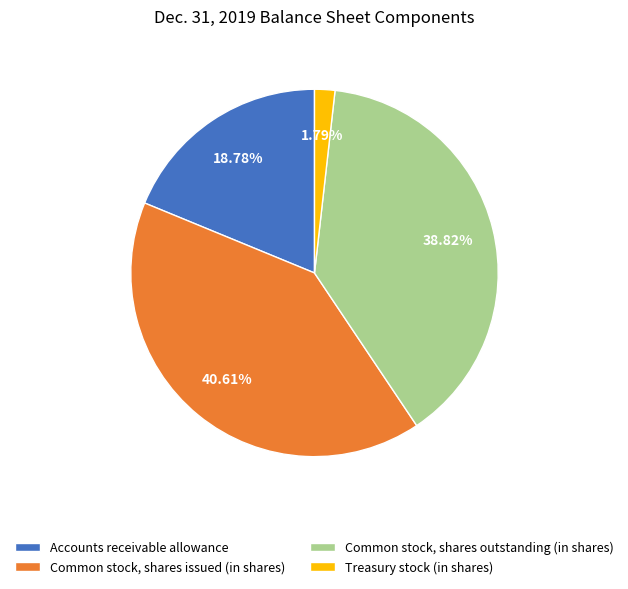

Is it true that Common stock, shares issued (in shares) is 41% of the pie?

True